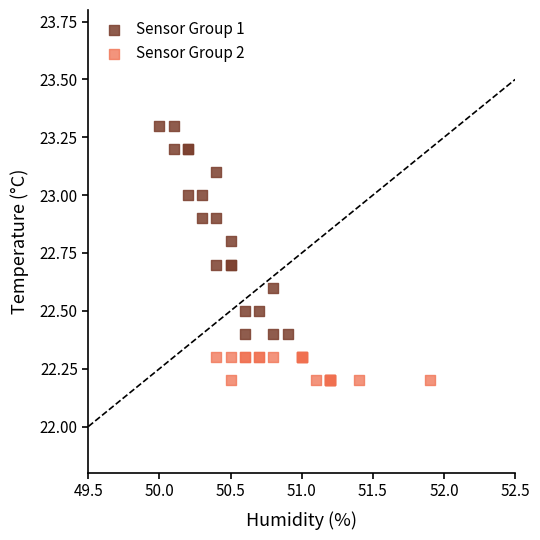

Which series contains the highest Y value?

Sensor Group 1